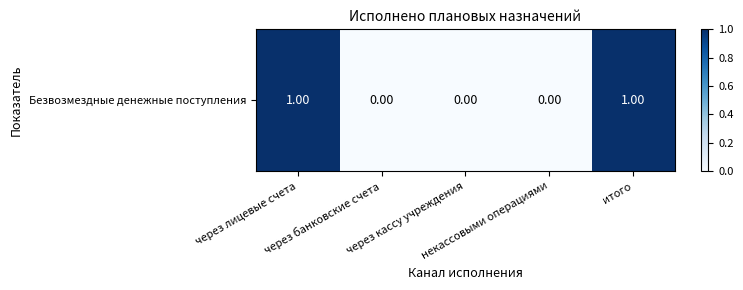

The value at через кассу учреждения is 0. True or false?

True